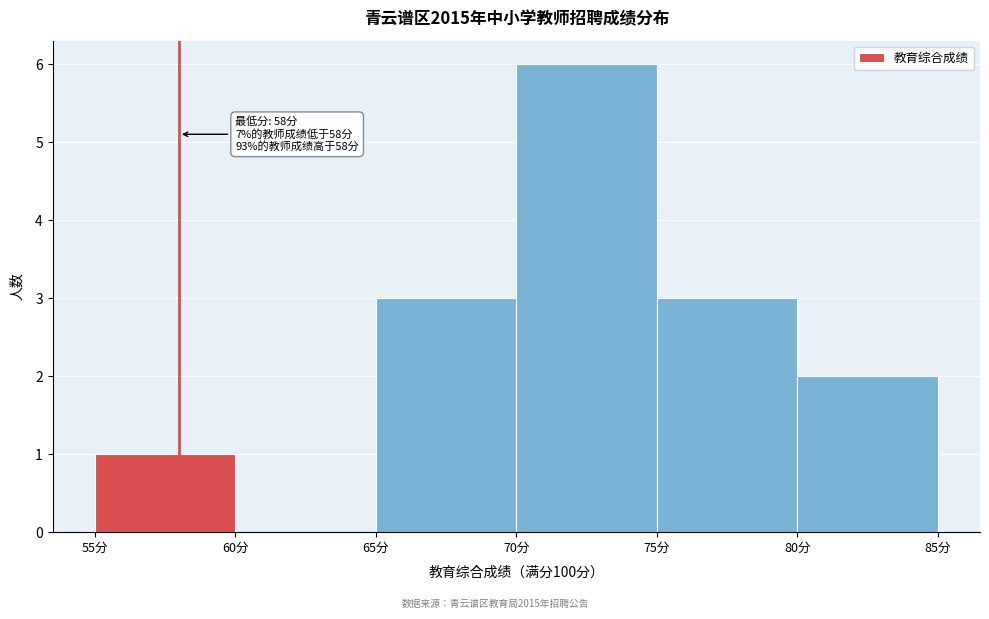

Which range on the x-axis has the tallest bar?

70 to 75